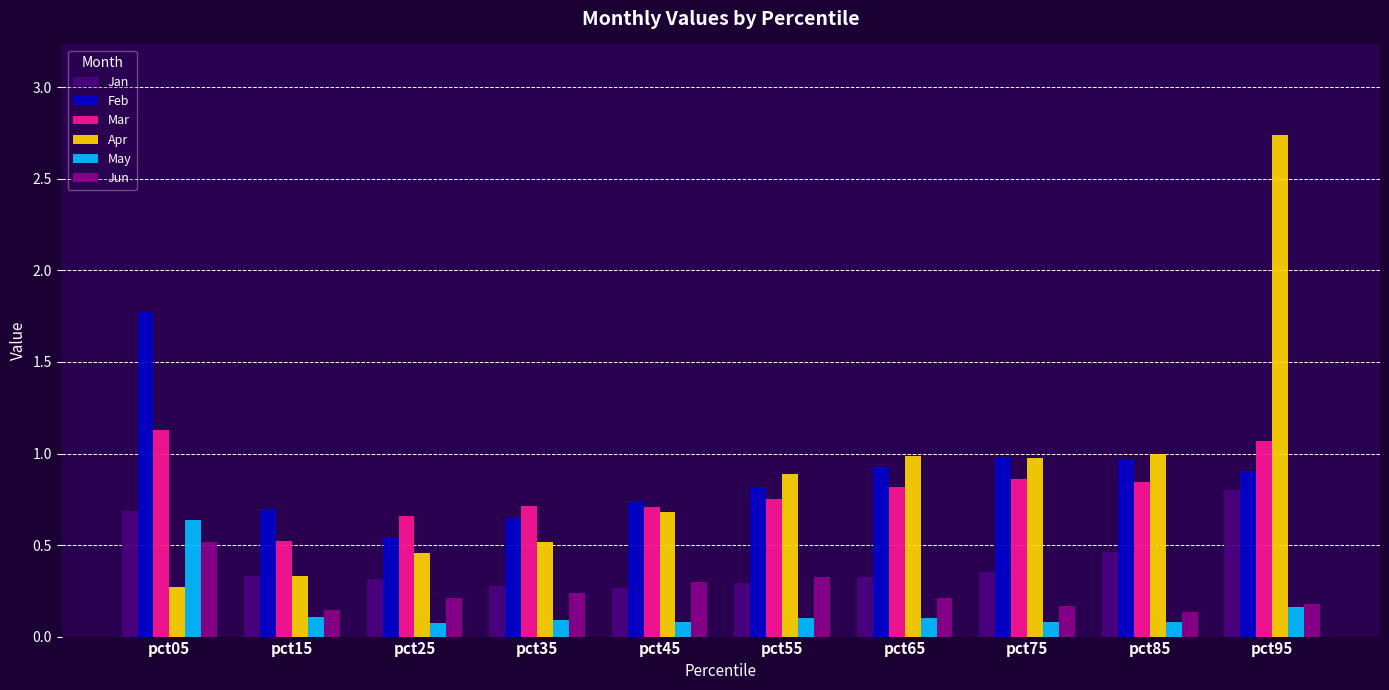

What is the total value across all series at pct75?

3.4